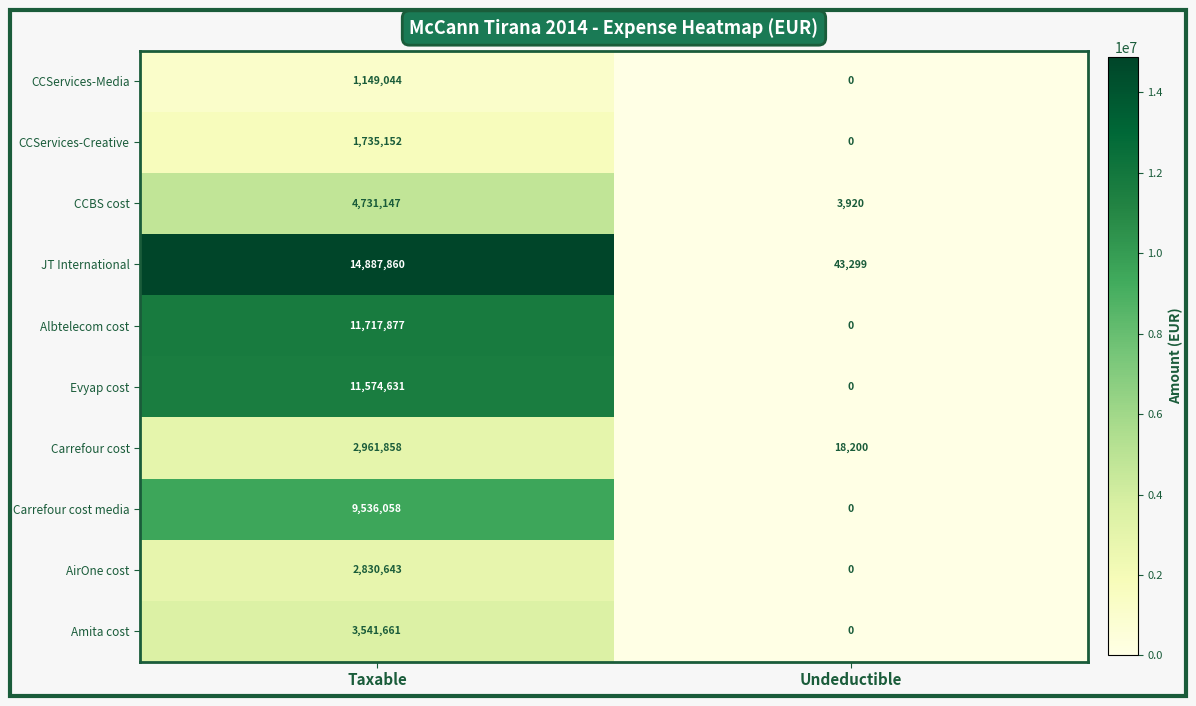

What is the difference between the highest and lowest values at Undeductible?

43299